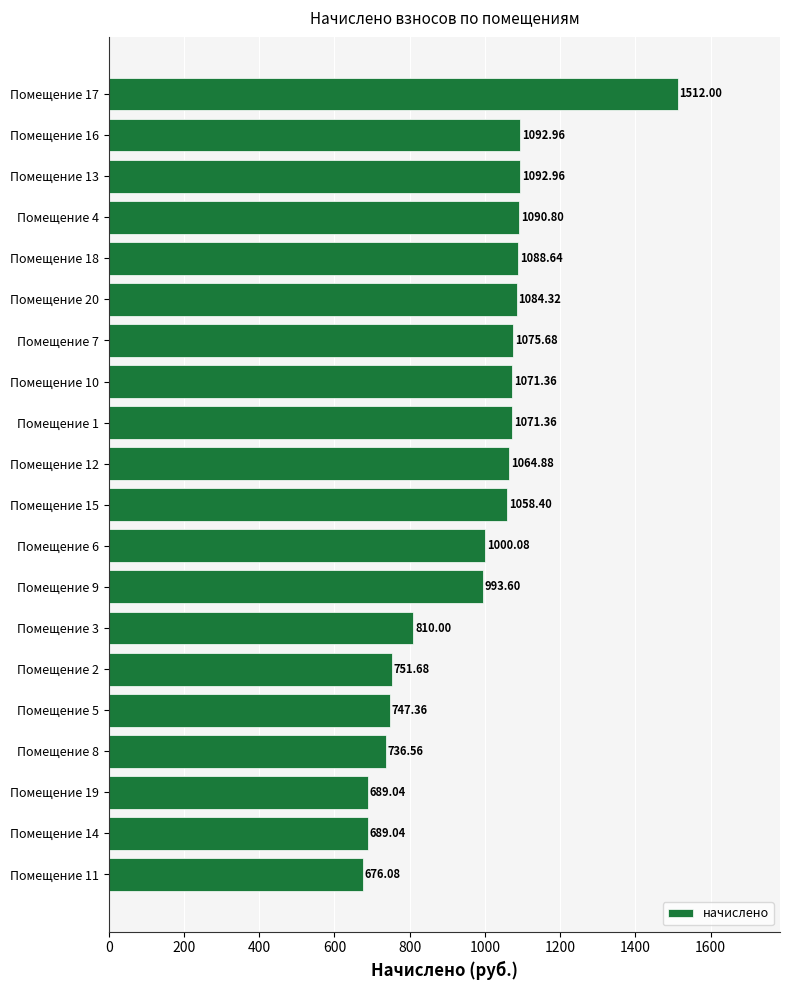

What is the difference between the maximum and minimum values?

835.9